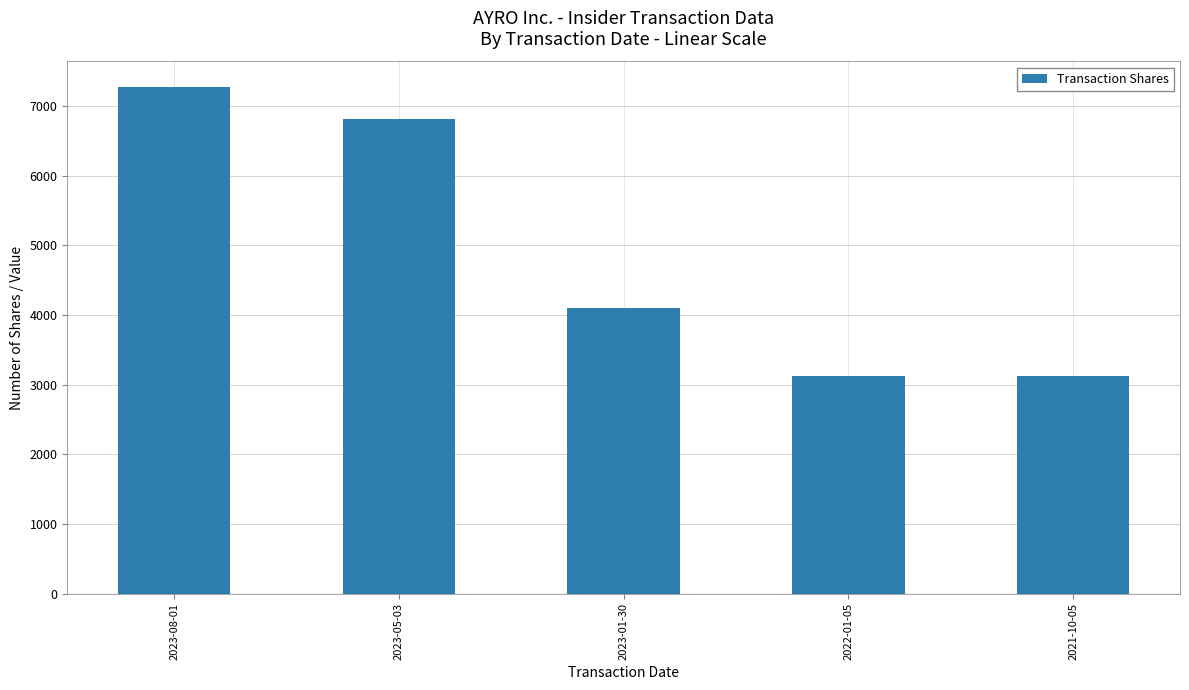

Read the value at 2022-01-05, to the nearest 50.

3100